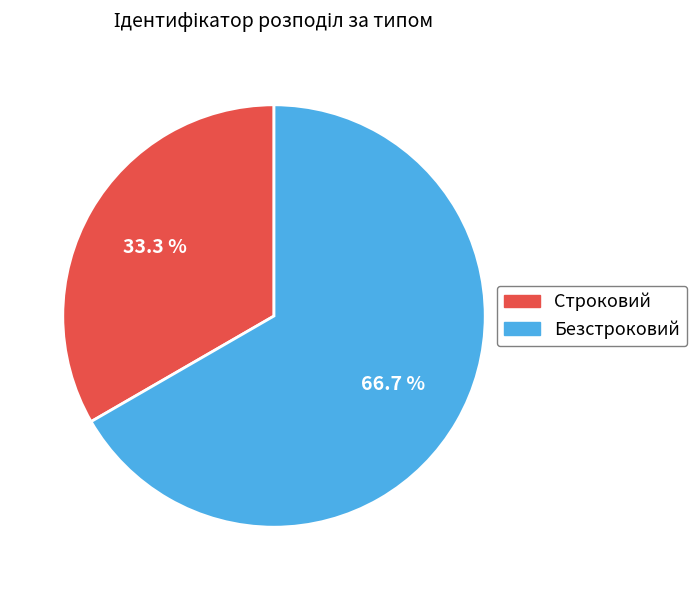

What is the ratio of the value at Безстроковий to the value at Строковий?

2.0